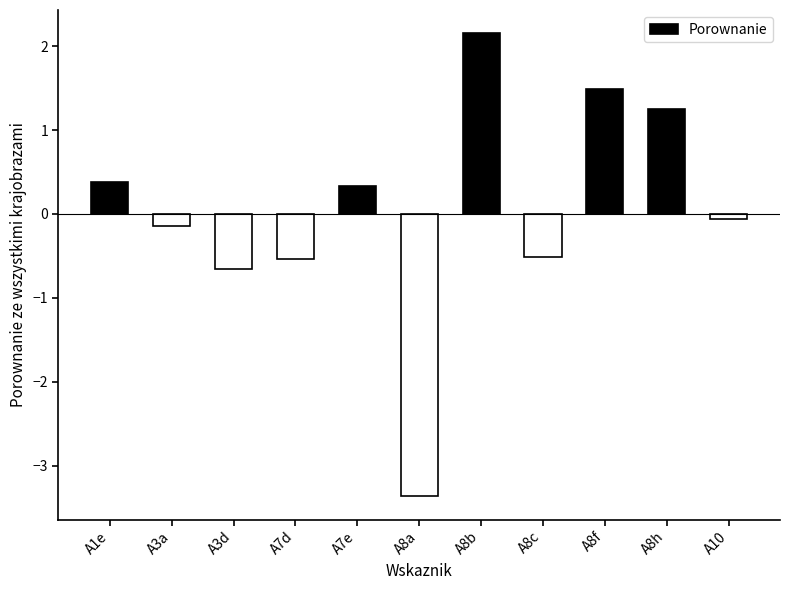

Reading left to right, transcribe all the data shown in this chart.

0.4	-0.1	-0.7	-0.5	0.3	-3.4	2.2	-0.5	1.5	1.3	-0.1